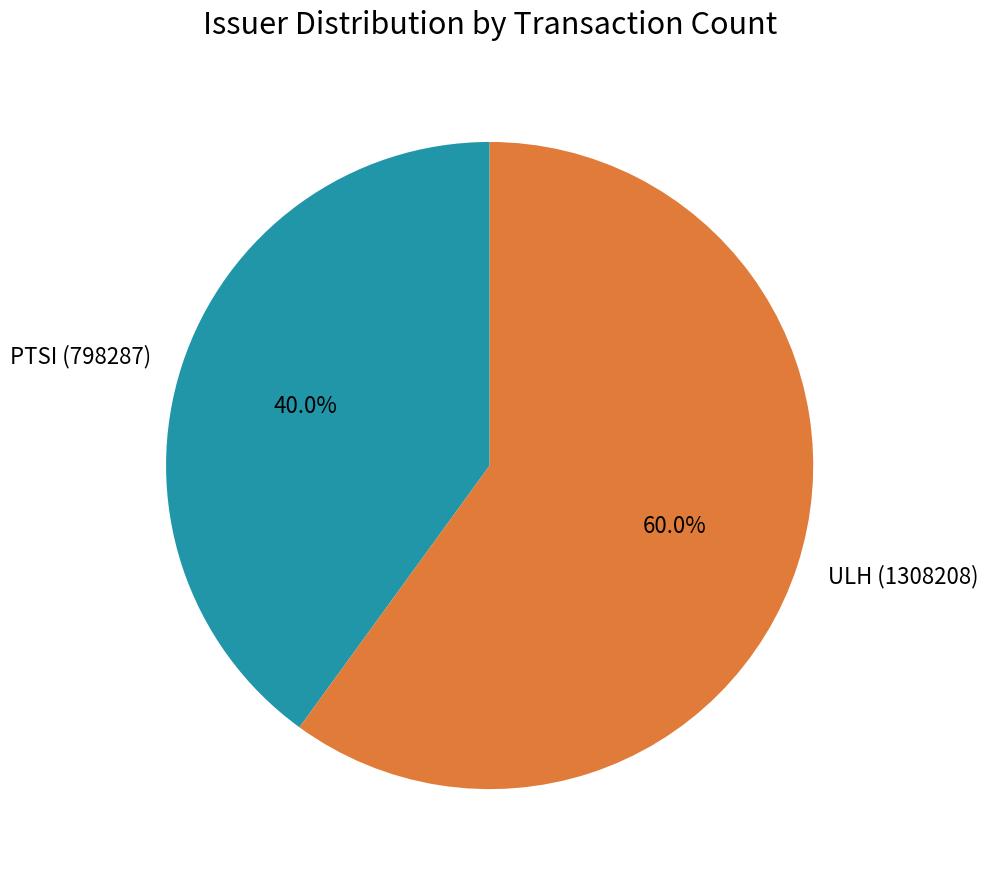

Is PTSI (798287) the majority of the pie?

No